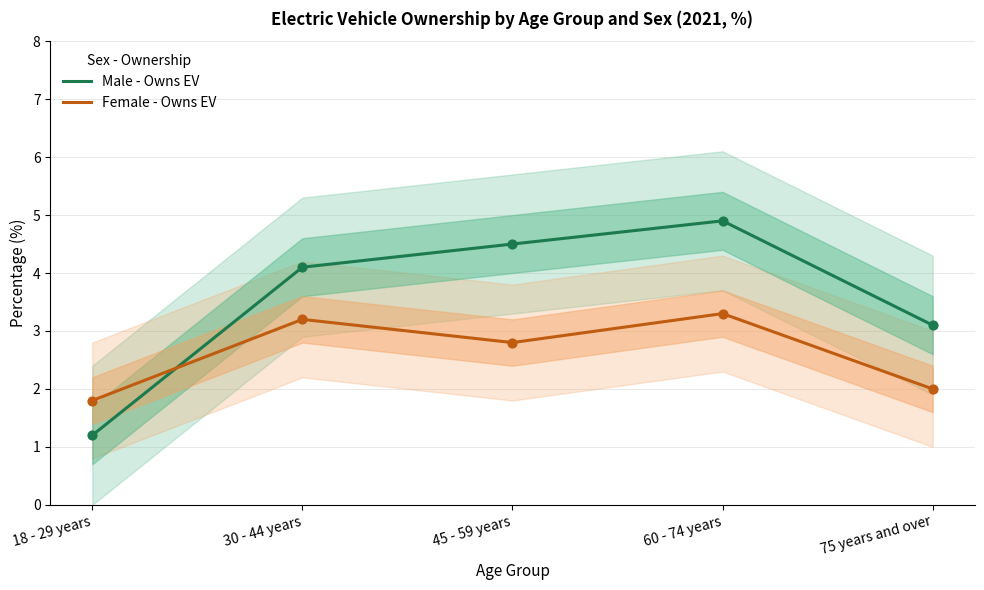

What are all the series names shown in the legend?

Male - Owns EV, Female - Owns EV